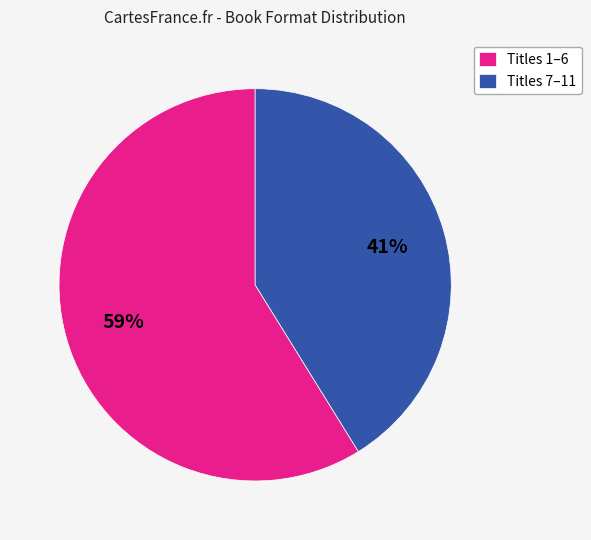

Which category has the smallest portion of the pie?

Titles 7–11